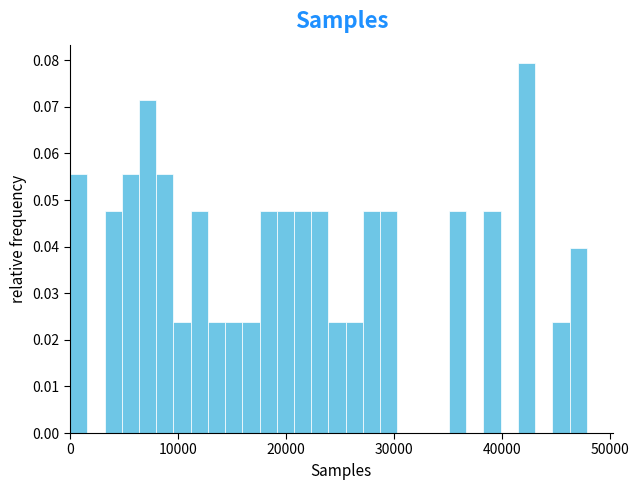

Read against the x-axis, roughly where is the centre of the tallest bar?

42000